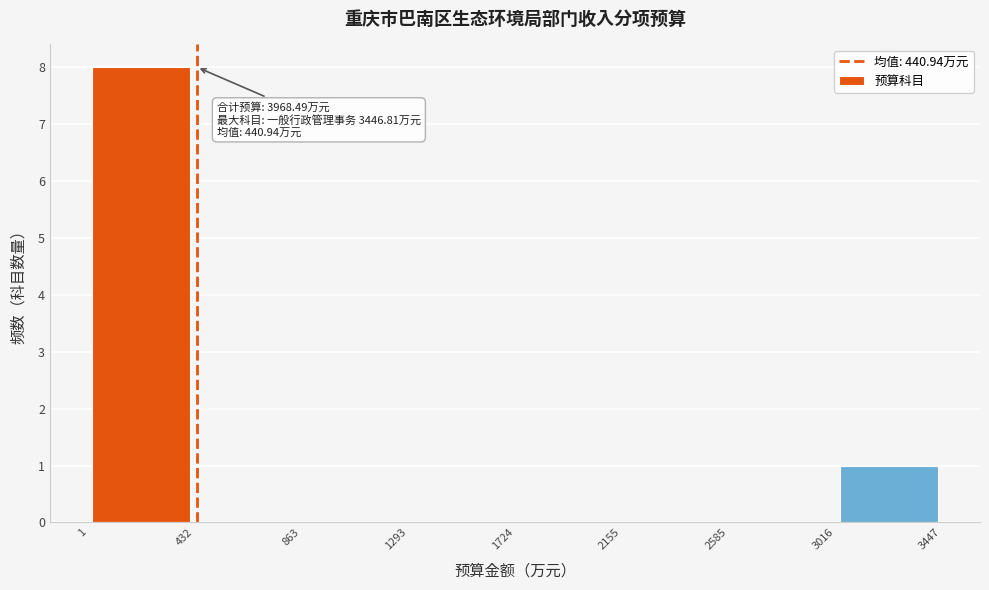

Which range on the x-axis has the tallest bar?

1 to 432